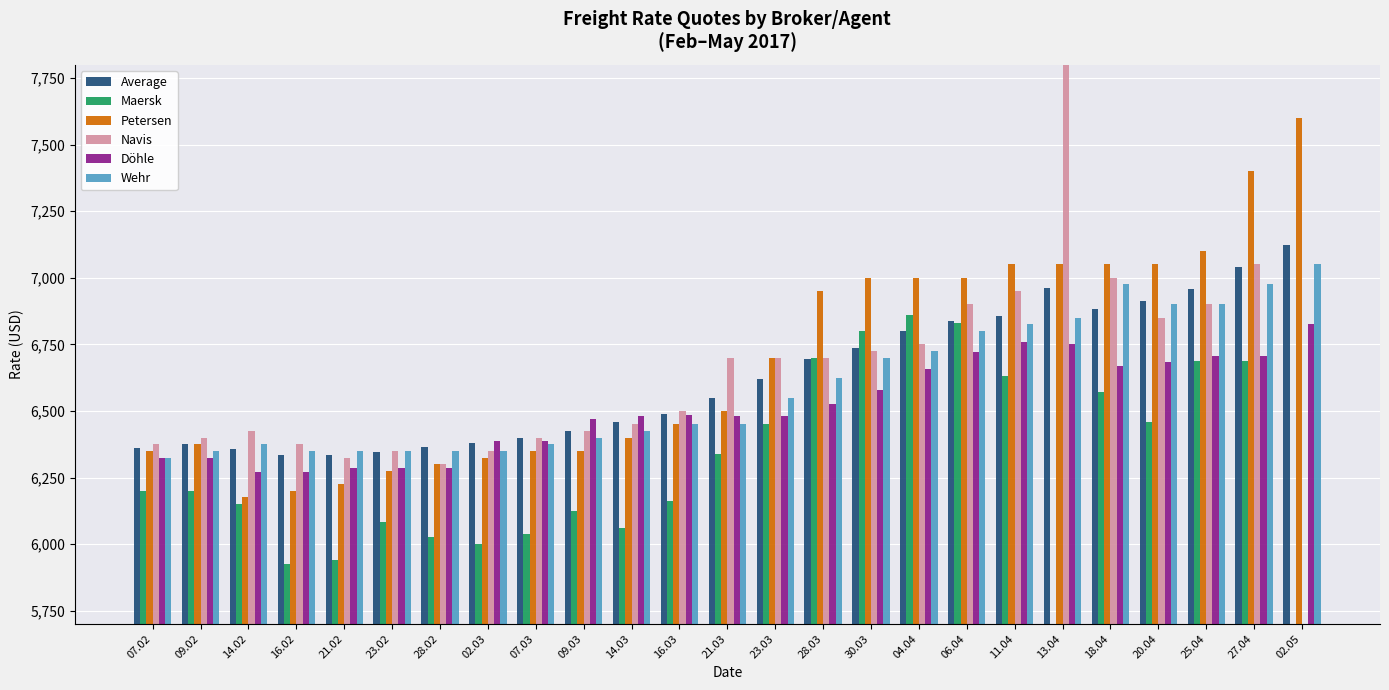

At how many categories does at least one series exceed 3487?

25